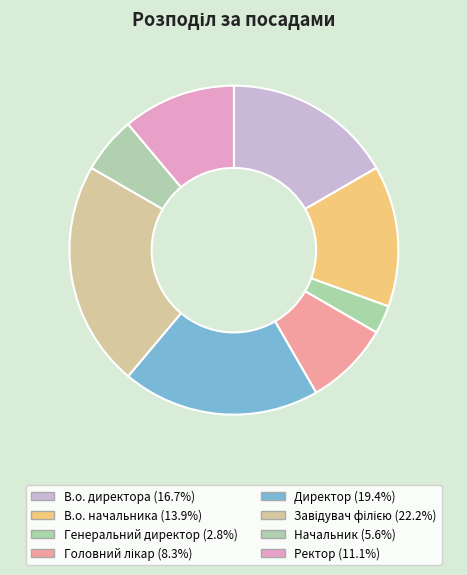

Which category has the biggest portion of the pie?

Завідувач філією